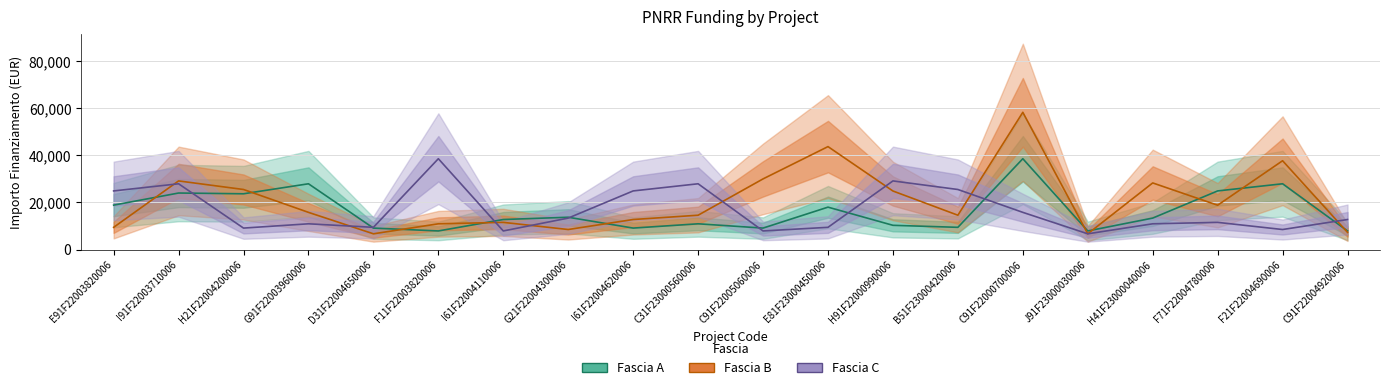

What is the label of the 11th point from the right?

C31F23000560006